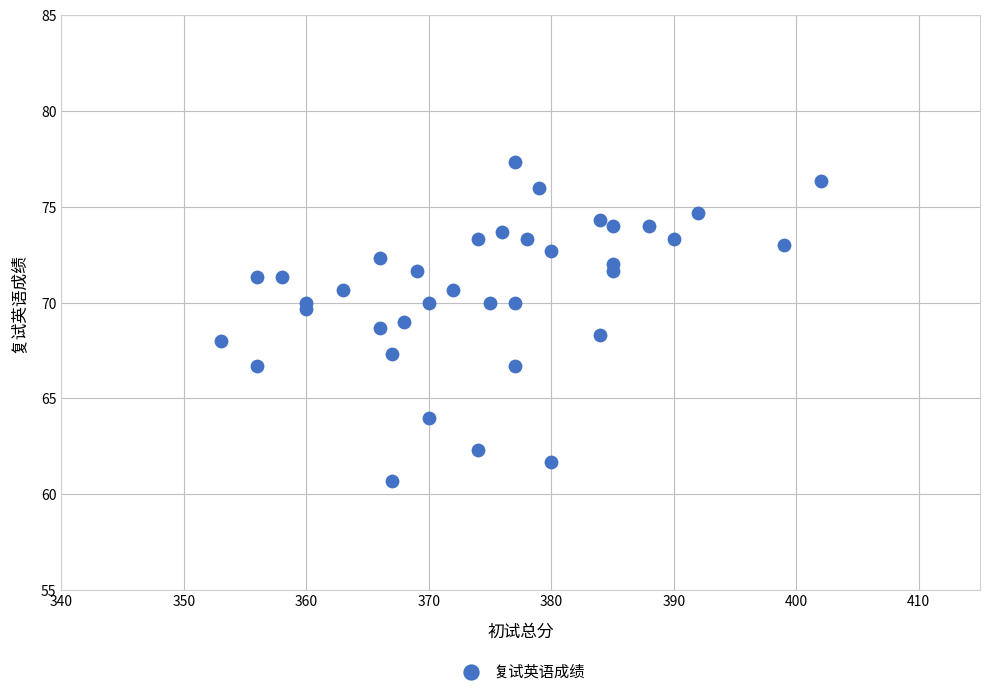

What is the range of X values (max minus min)?

49.0